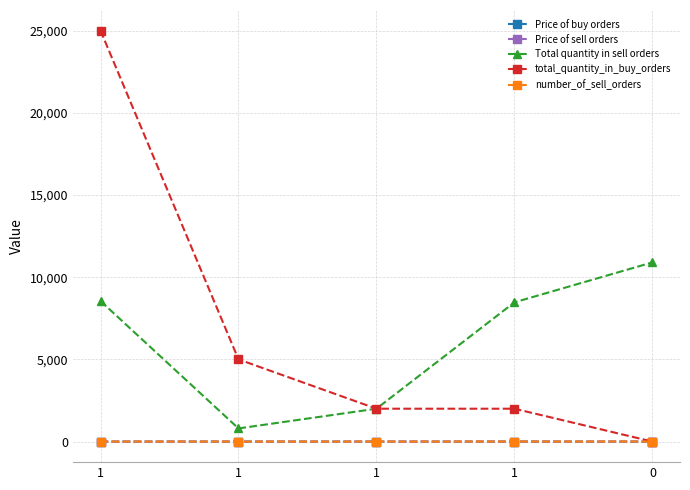

True or false: Price of sell orders and Total quantity in sell orders cross at least once.

False